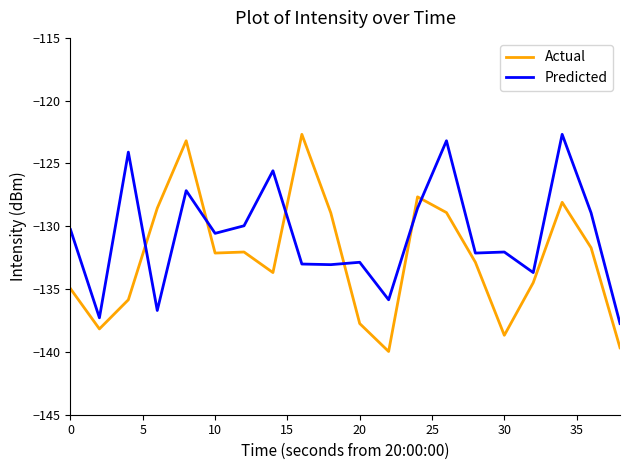

What is the difference between the maximum and minimum values in the Actual series?

17.3